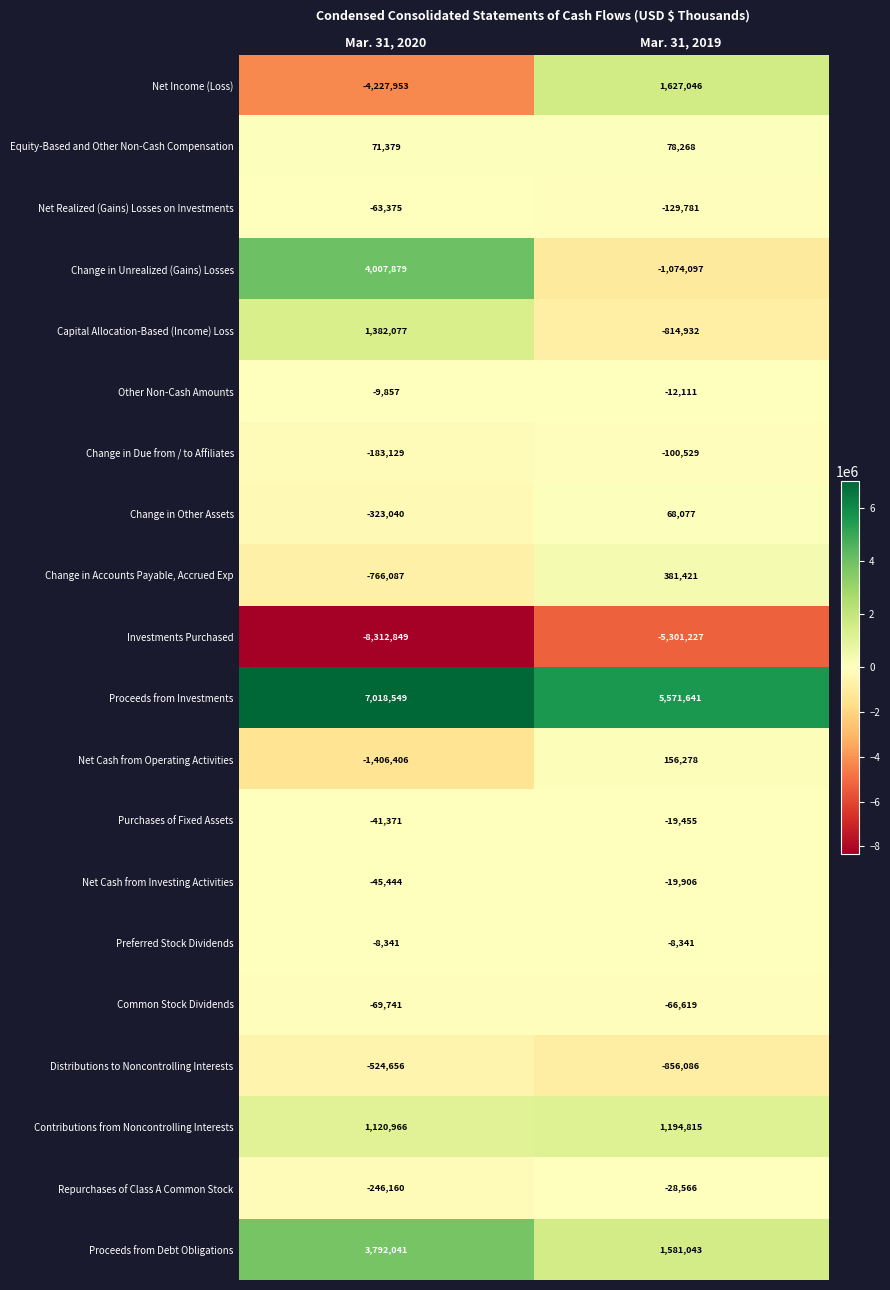

Is the value of Net Cash from Operating Activities at Mar. 31, 2019 greater than the value of Contributions from Noncontrolling Interests at Mar. 31, 2019?

No